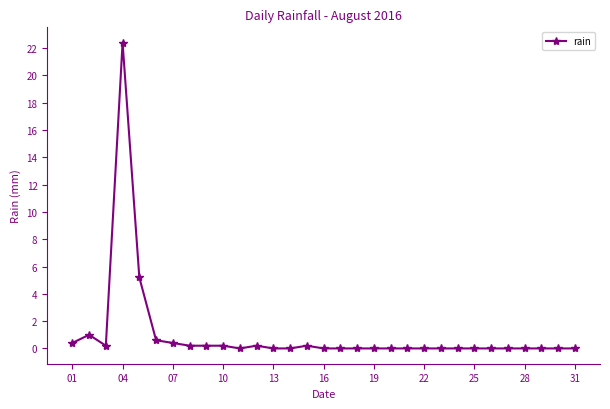

Reading left to right, extract all data points from this chart.

0.4	1.0	0.2	22.4	5.2	0.6	0.4	0.2	0.2	0.2	0.0	0.2	0.0	0.0	0.2	0.0	0.0	0.0	0.0	0.0	0.0	0.0	0.0	0.0	0.0	0.0	0.0	0.0	0.0	0.0	0.0